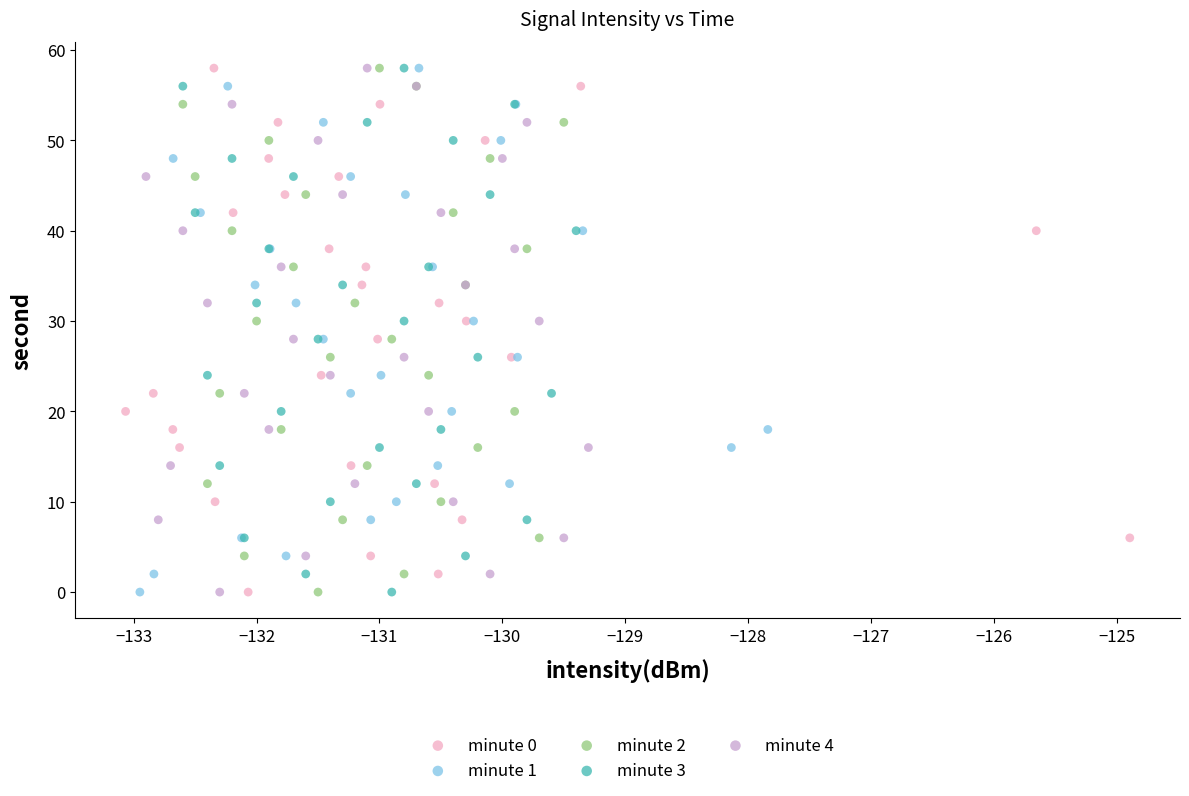

What are all the series names shown in the legend?

minute 0, minute 1, minute 2, minute 3, minute 4